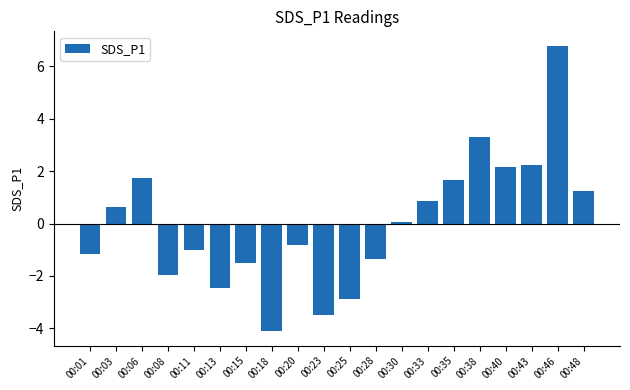

The value at 00:48 is 1.2. True or false?

True